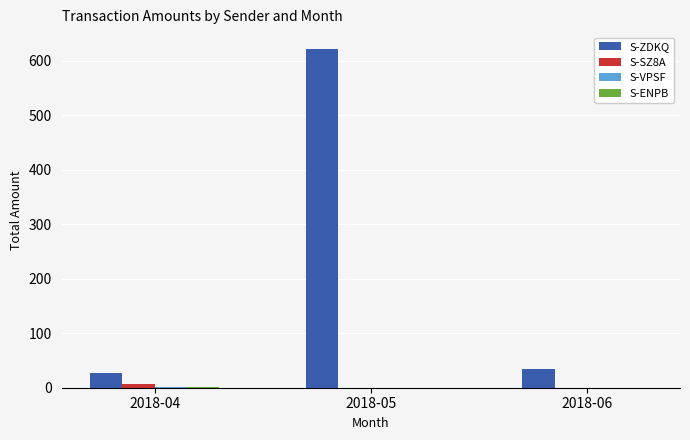

Which category has the highest value across all series?

2018-05